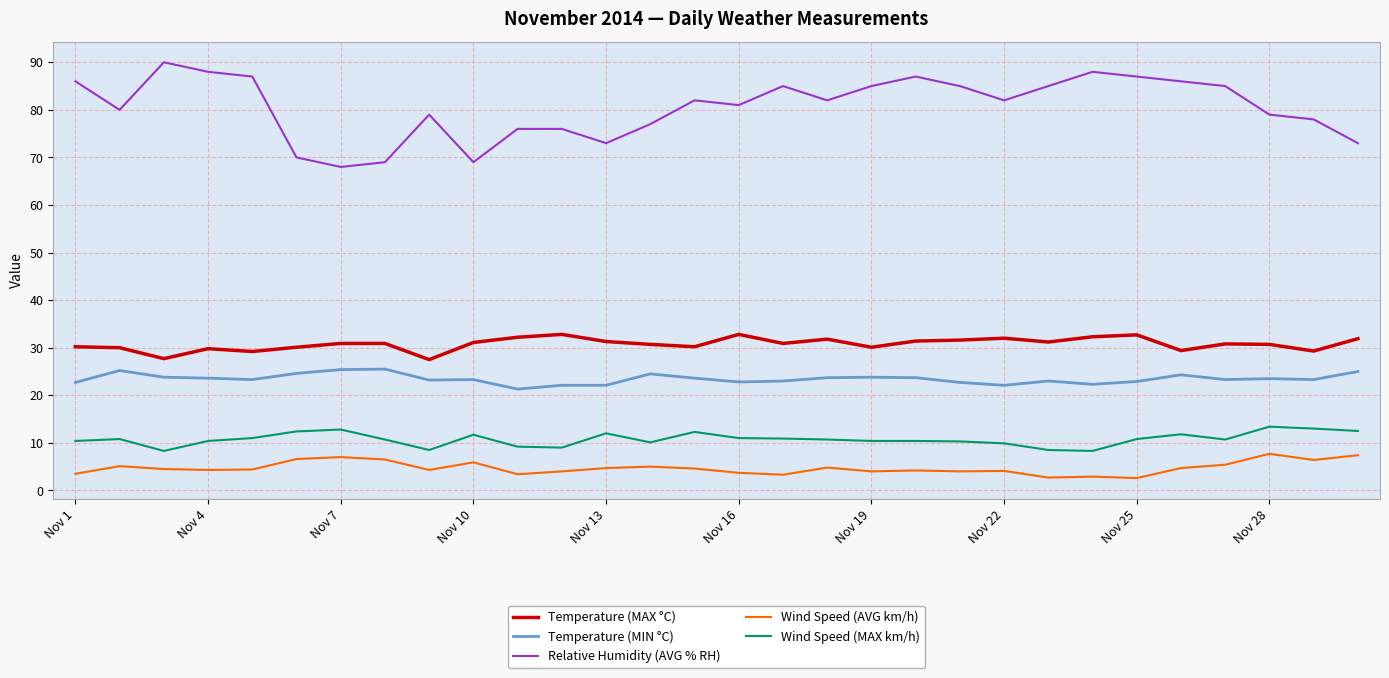

What is the average value of the Wind Speed (MAX km/h) series?

10.7